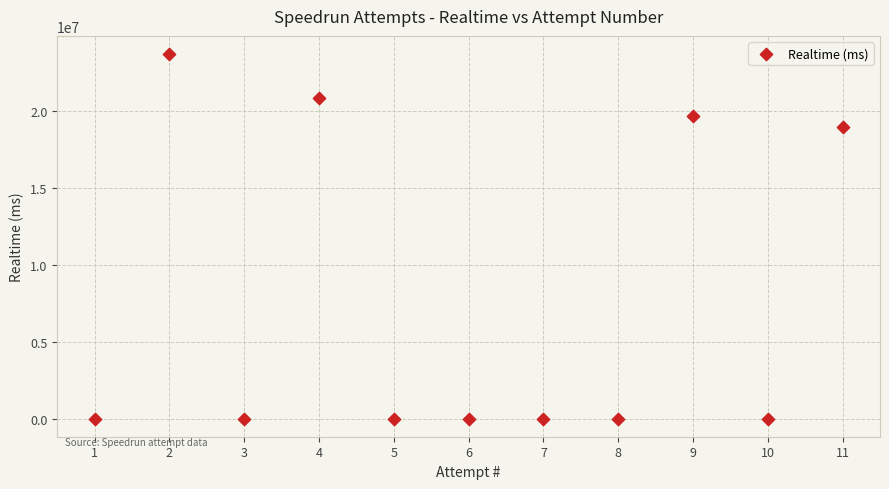

What Y value in the scatter plot is closest to 11846856?

18984977